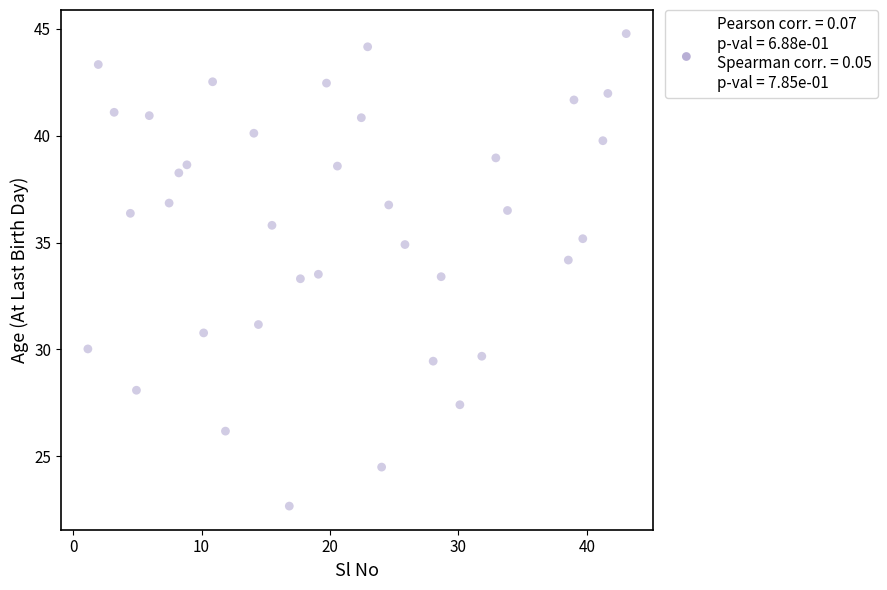

What is the range of Y values (max minus min)?

22.1